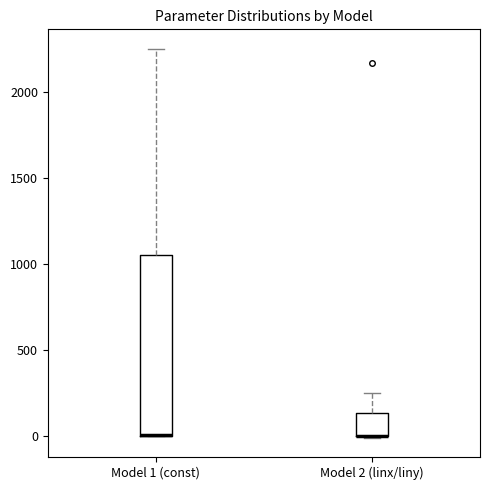

Where does the upper whisker of the box for Model 1 (const) end on the y-axis? The values are not printed on the chart, so give them approximately, as read against the axis.

2250